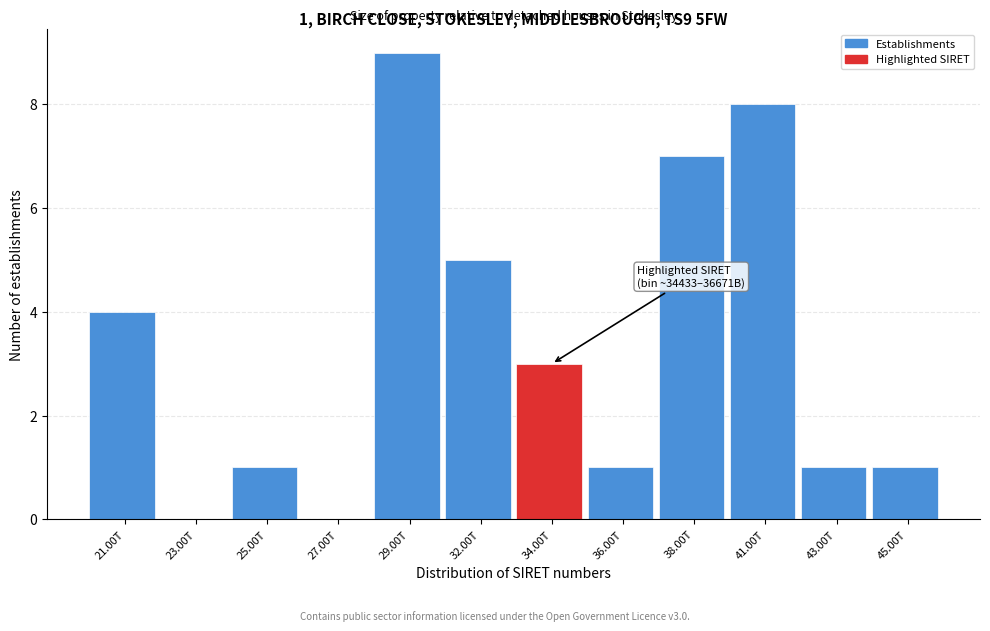

Reading right to left, transcribe all the data shown in this chart.

45.00T=1	43.00T=1	41.00T=8	38.00T=7	36.00T=1	34.00T=3	32.00T=5	29.00T=9	27.00T=0	25.00T=1	23.00T=0	21.00T=4